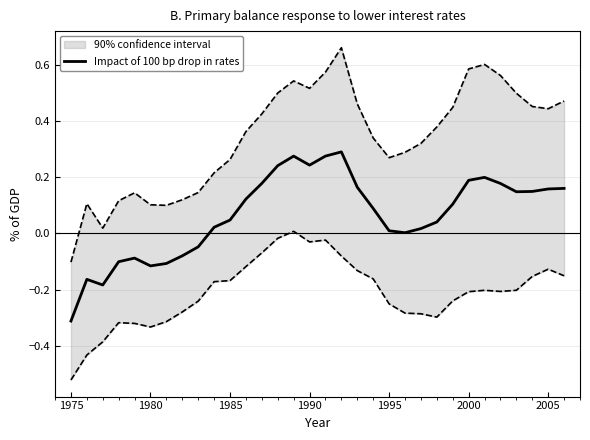

What is the smallest value displayed?

-0.3